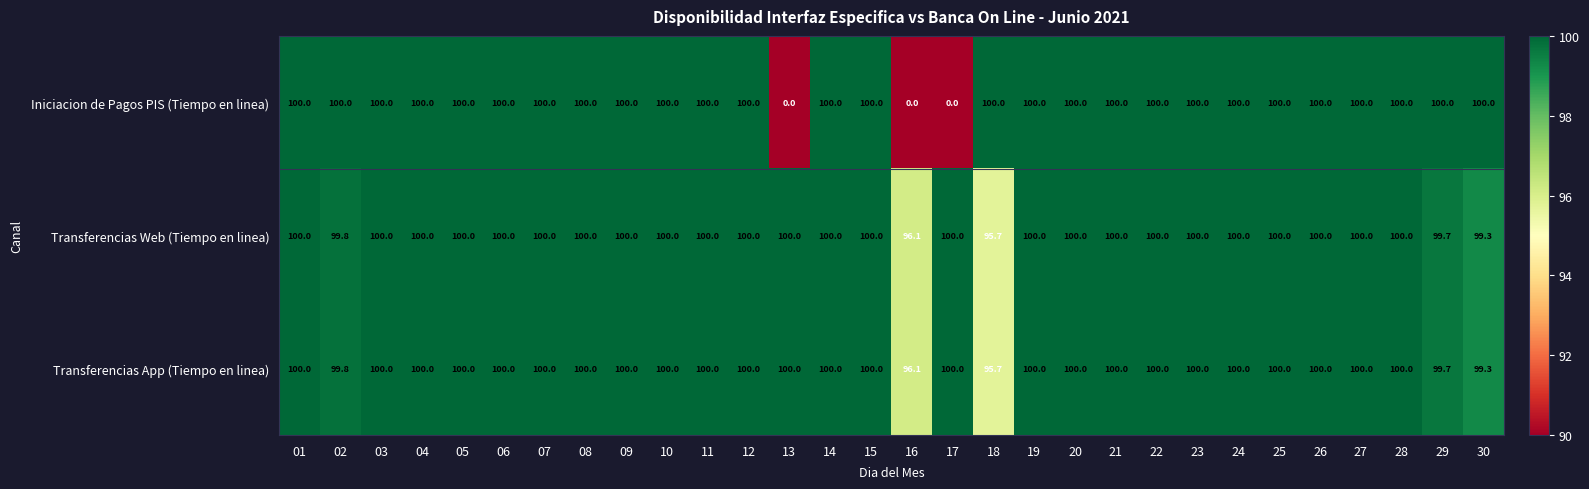

At how many categories does at least one series exceed 58?

30